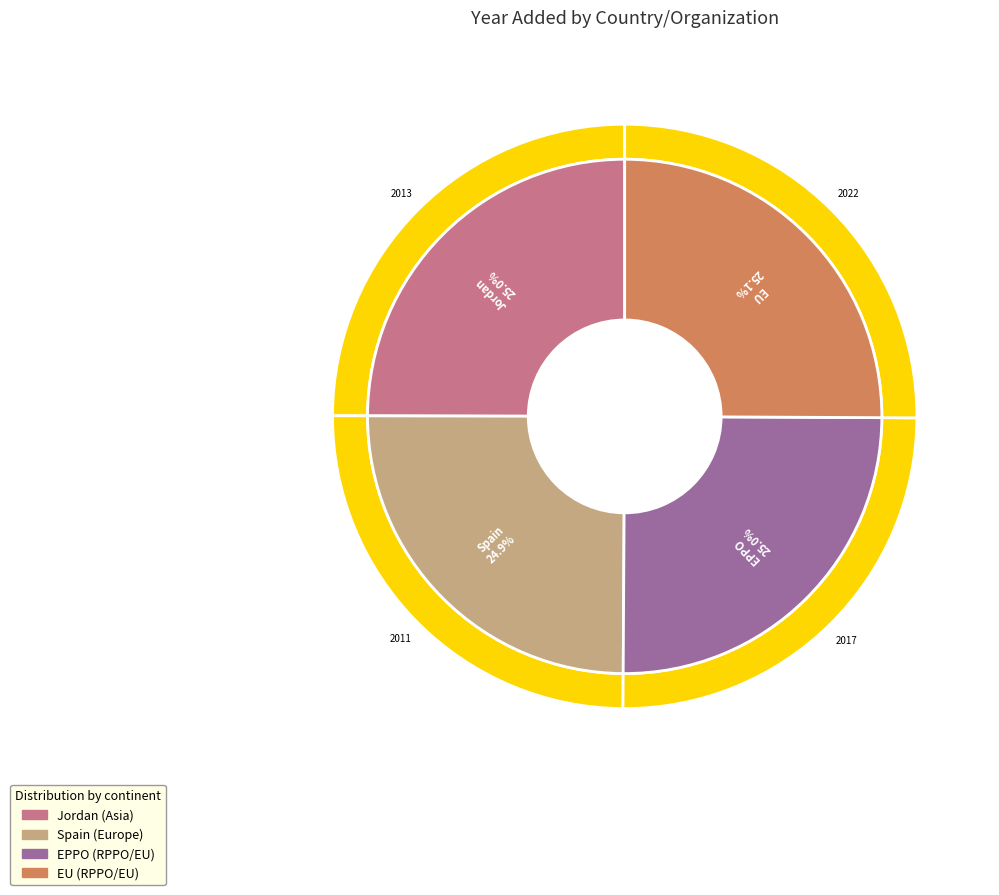

What is the smallest slice in the pie chart?

Spain